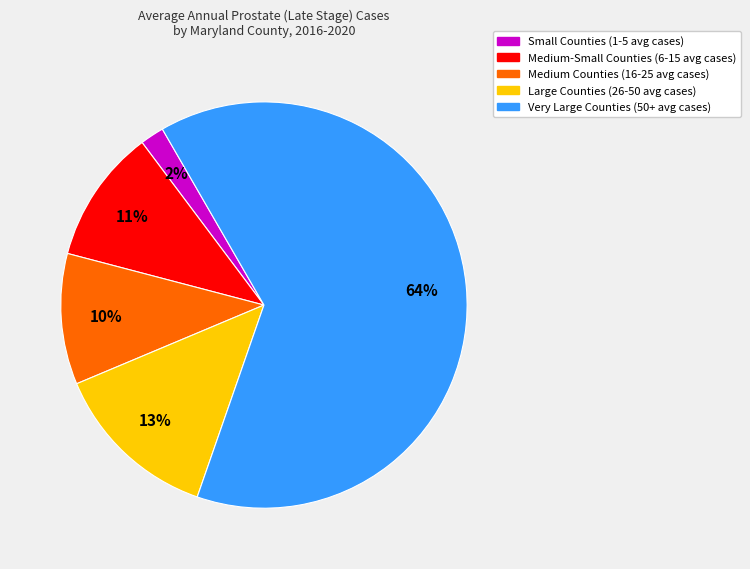

To the nearest percent, what is the average slice percentage?

20%